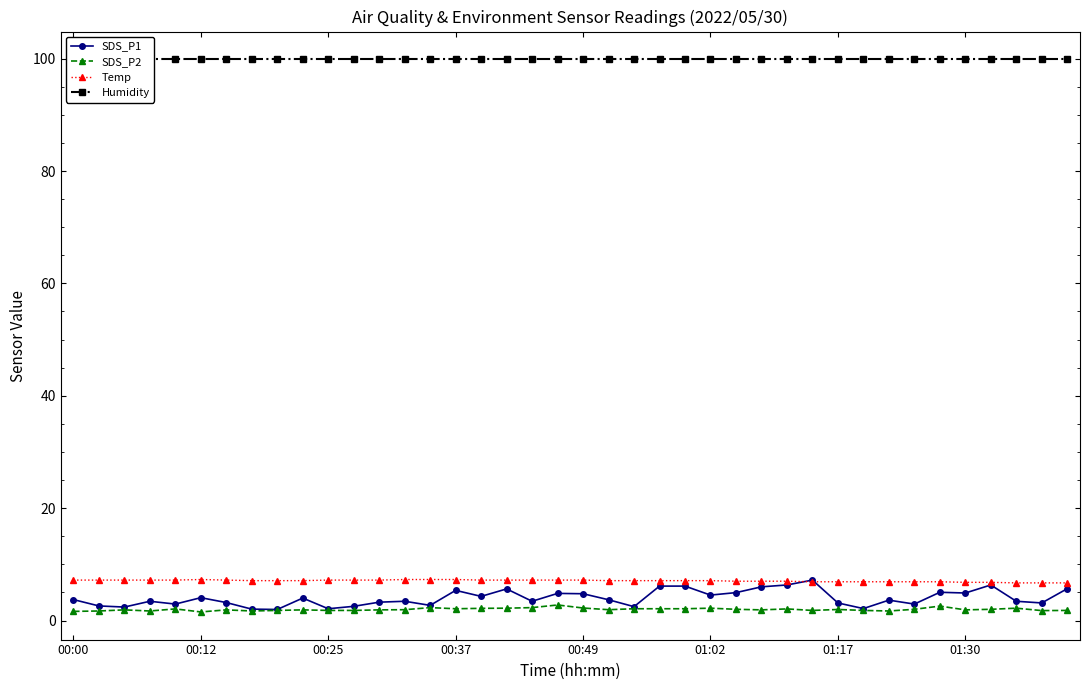

Is the value of Humidity at 16 greater than the value of SDS_P1 at 34?

Yes